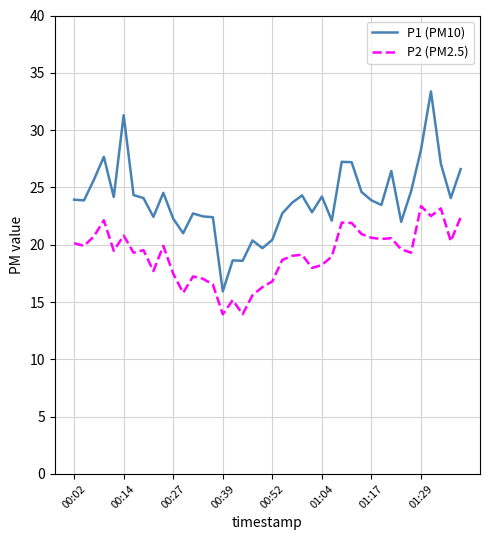

In P1 (PM10), how many points are lower than both neighbors (excluding endpoints)?

12